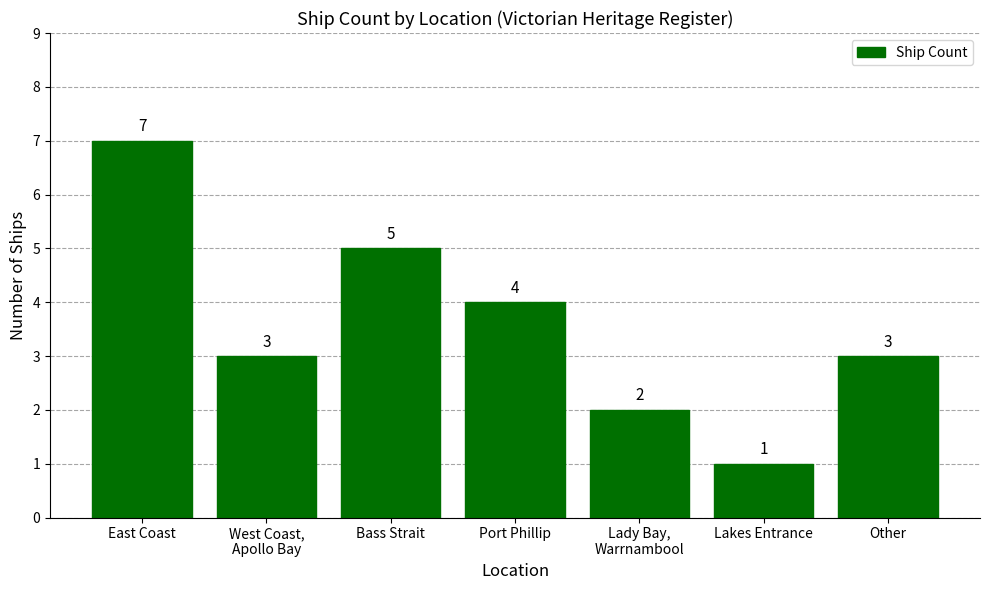

What is the maximum value shown in the chart?

7